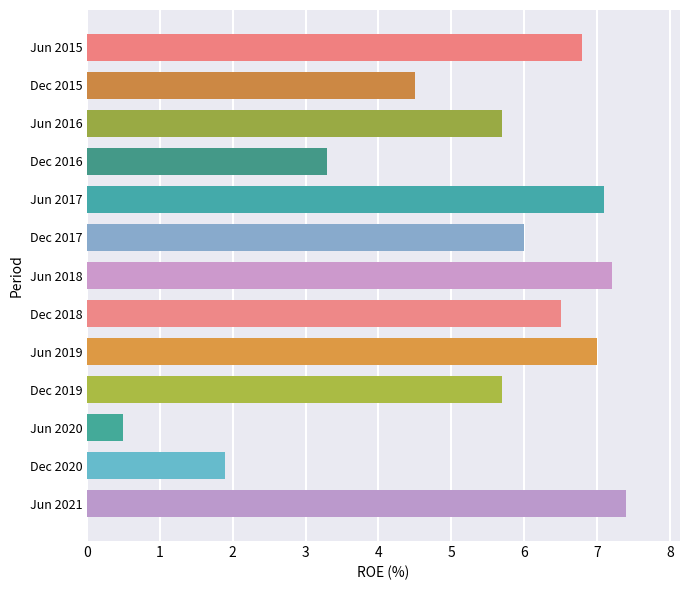

What is the ratio of the value at Dec 2019 to the value at Jun 2018?

0.8